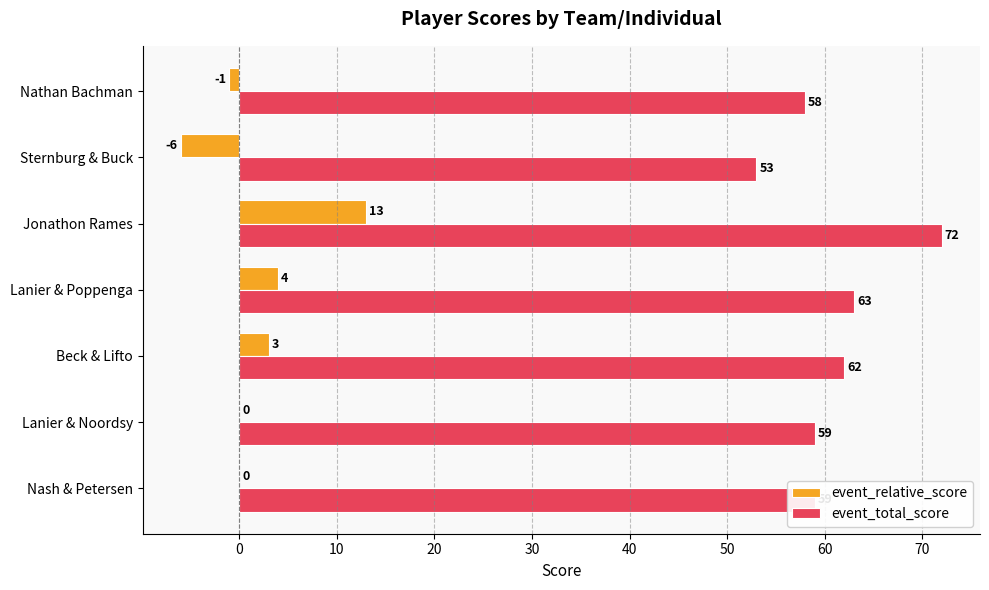

The event_total_score series shows 41 at Nash & Petersen. True or false?

False